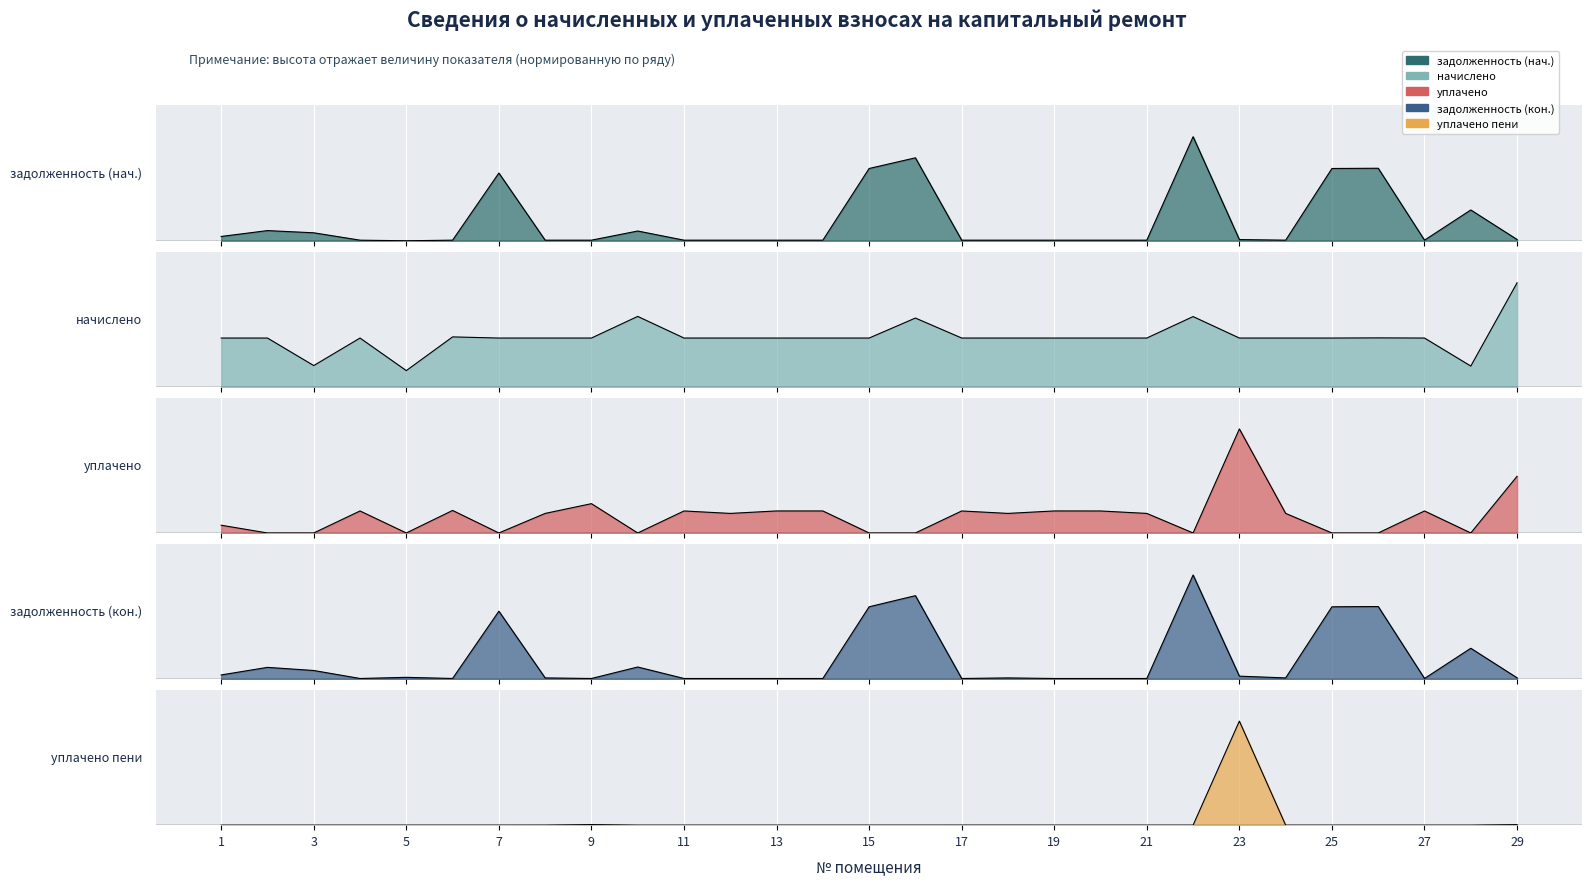

Reading left to right, transcribe all the data shown in this chart.

задолженность (нач.): 0.0	0.1	0.1	0.0	0.0	0.0	0.7	0.0	0.0	0.1	0.0	0.0	0.0	0.0	0.7	0.8	0.0	0.0	0.0	0.0	0.0	1.0	0.0	0.0	0.7	0.7	0.0	0.3	0.0
начислено: 0.5	0.5	0.2	0.5	0.2	0.5	0.5	0.5	0.5	0.7	0.5	0.5	0.5	0.5	0.5	0.7	0.5	0.5	0.5	0.5	0.5	0.7	0.5	0.5	0.5	0.5	0.5	0.2	1.0
уплачено: 0.1	0.0	0.0	0.2	0.0	0.2	0.0	0.2	0.3	0.0	0.2	0.2	0.2	0.2	0.0	0.0	0.2	0.2	0.2	0.2	0.2	0.0	1.0	0.2	0.0	0.0	0.2	0.0	0.5
задолженность (кон.): 0.0	0.1	0.1	0.0	0.0	0.0	0.7	0.0	0.0	0.1	0.0	0.0	0.0	0.0	0.7	0.8	0.0	0.0	0.0	0.0	0.0	1.0	0.0	0.0	0.7	0.7	0.0	0.3	0.0
уплачено пени: 0.0	0.0	0.0	0.0	0.0	0.0	0.0	0.0	0.0	0.0	0.0	0.0	0.0	0.0	0.0	0.0	0.0	0.0	0.0	0.0	0.0	0.0	1.0	0.0	0.0	0.0	0.0	0.0	0.0